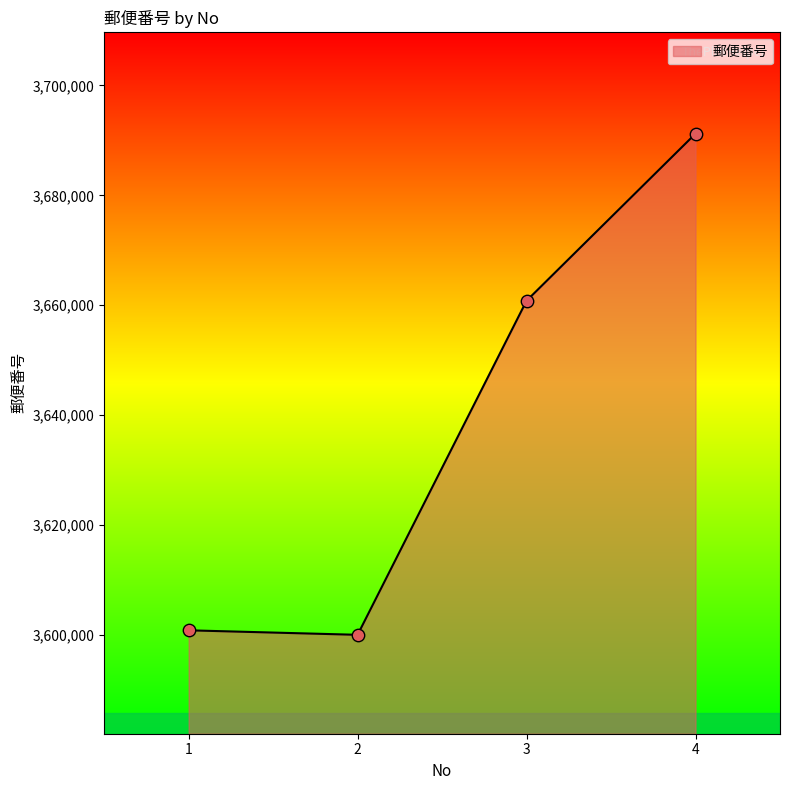

Approximately how many times larger is the value at 3 compared to 4?

1.0